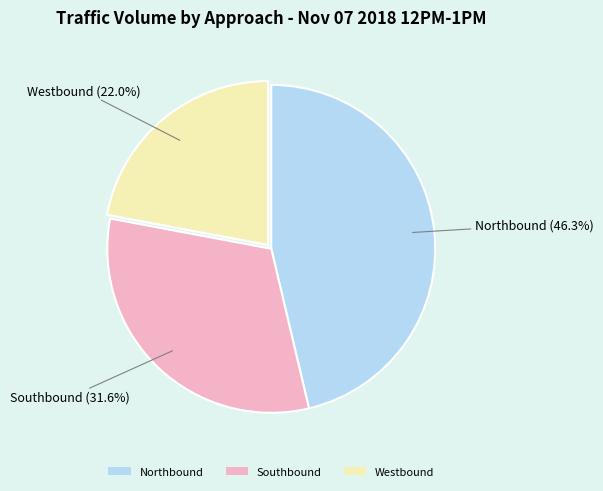

What is the smallest slice in the pie chart?

Westbound